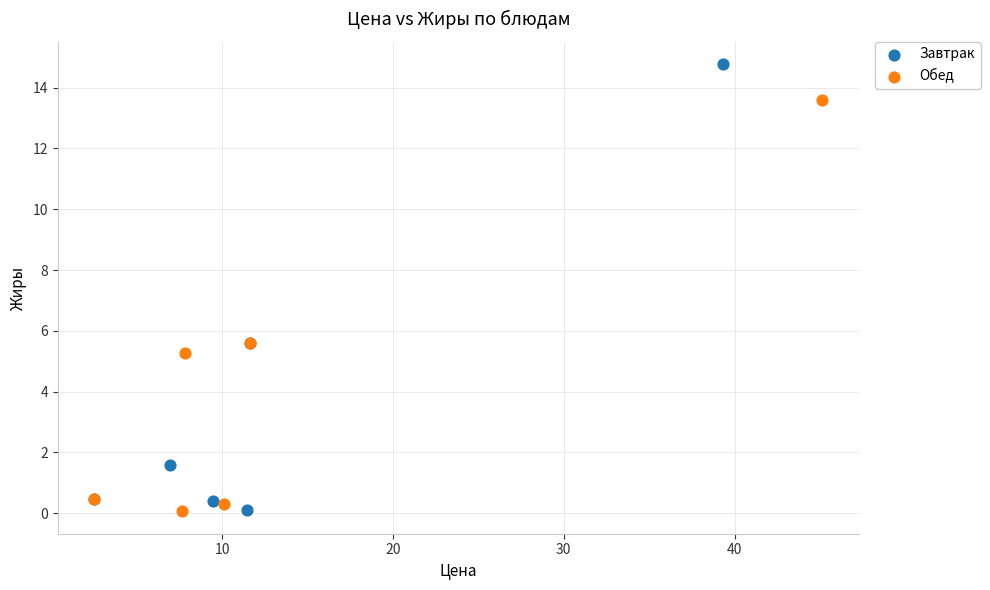

Which series has the largest Y range (max minus min)?

Завтрак